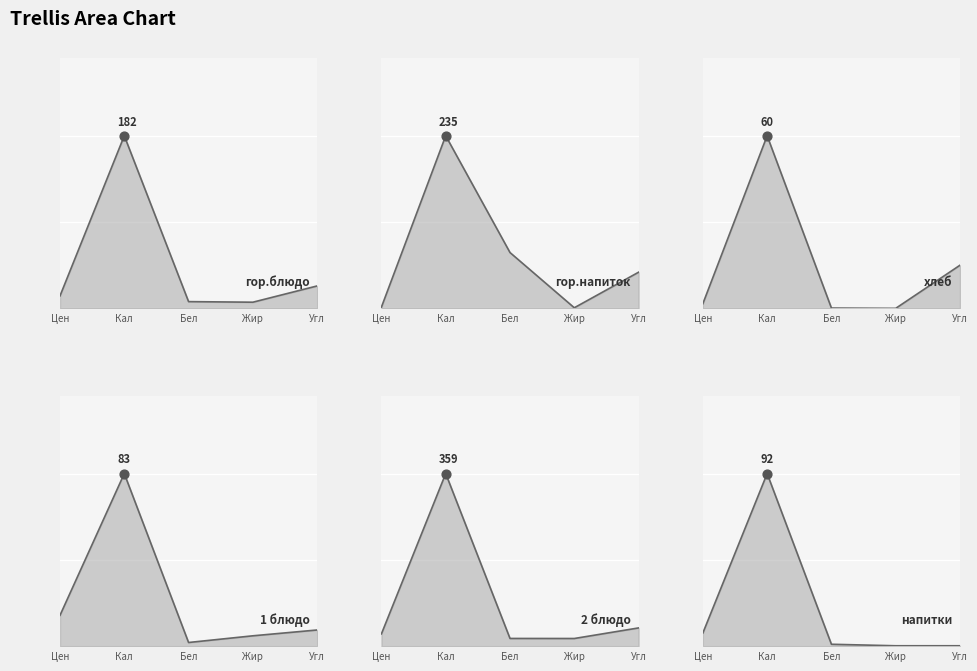

Which series reaches the maximum Y coordinate?

2 блюдо